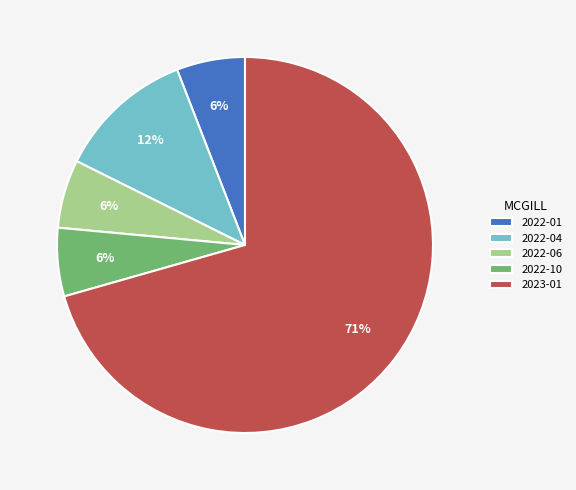

To the nearest percent, what is the combined percentage of 2022-06 and 2022-01?

12%